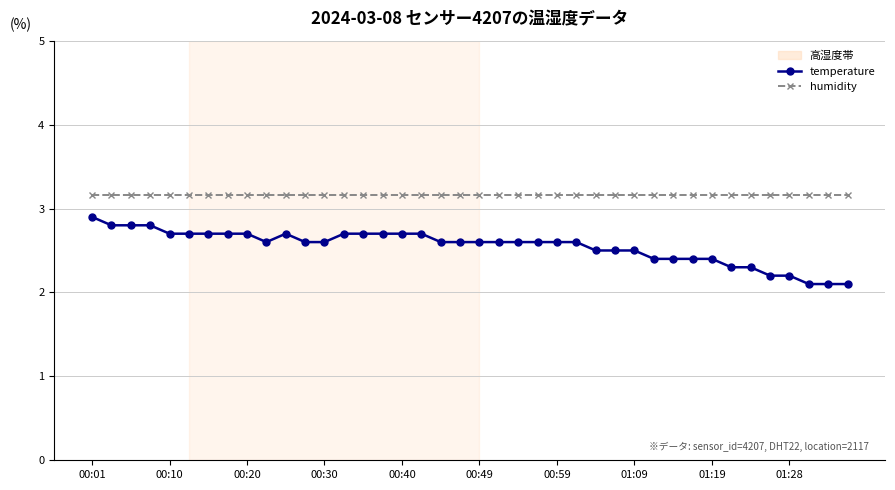

Reading left to right, what are all the values shown in this chart?

temperature: 2.9	2.8	2.8	2.8	2.7	2.7	2.7	2.7	2.7	2.6	2.7	2.6	2.6	2.7	2.7	2.7	2.7	2.7	2.6	2.6	2.6	2.6	2.6	2.6	2.6	2.6	2.5	2.5	2.5	2.4	2.4	2.4	2.4	2.3	2.3	2.2	2.2	2.1	2.1	2.1
humidity: 3.2	3.2	3.2	3.2	3.2	3.2	3.2	3.2	3.2	3.2	3.2	3.2	3.2	3.2	3.2	3.2	3.2	3.2	3.2	3.2	3.2	3.2	3.2	3.2	3.2	3.2	3.2	3.2	3.2	3.2	3.2	3.2	3.2	3.2	3.2	3.2	3.2	3.2	3.2	3.2